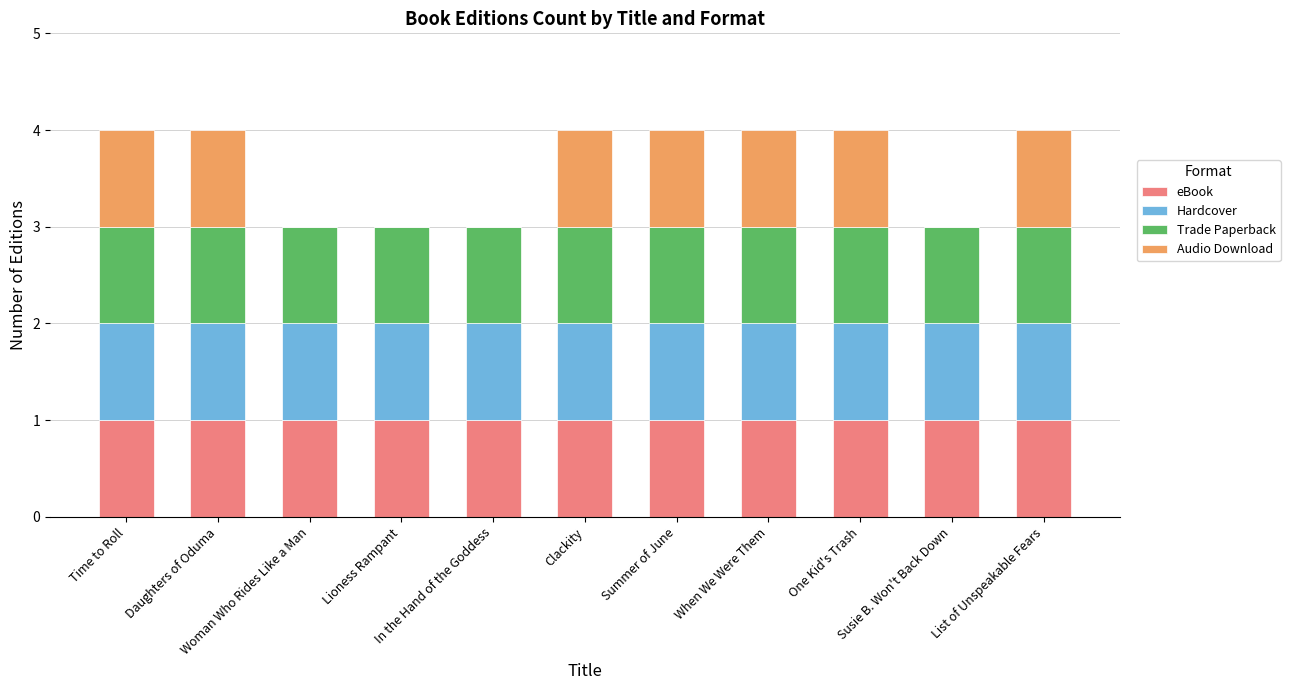

What is the sum of all eBook values?

11